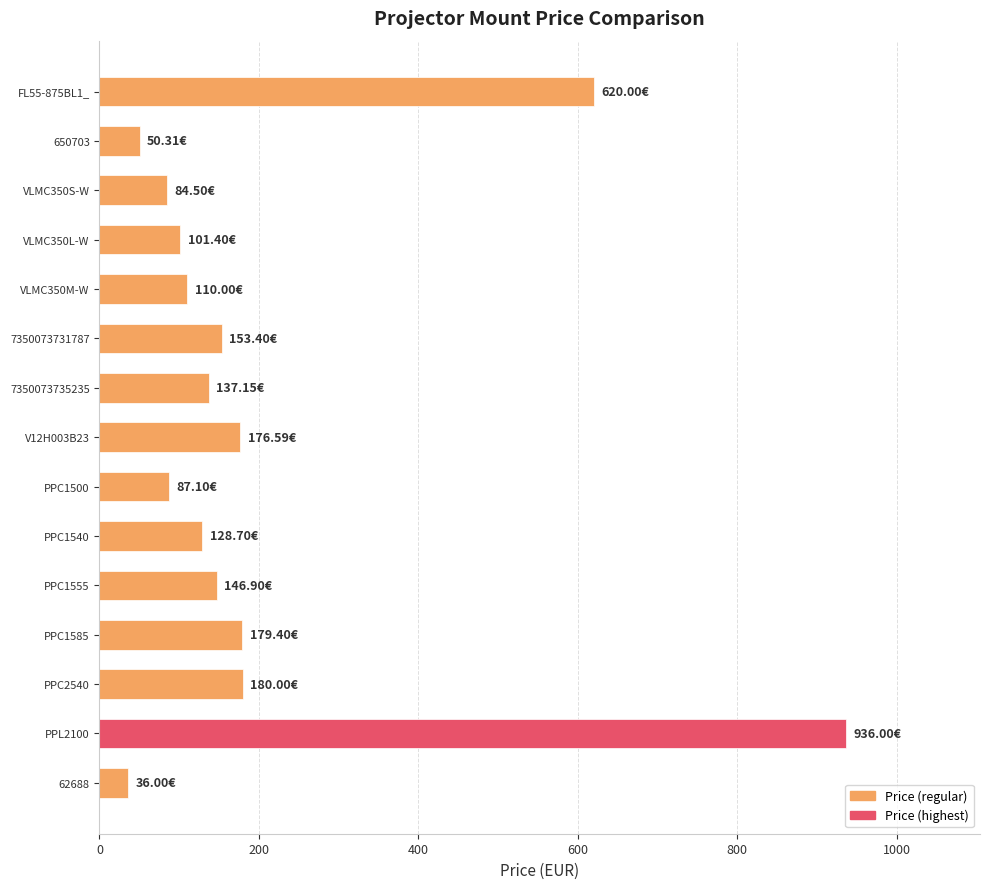

Which has a higher value, PPC1500 or 7350073735235?

7350073735235